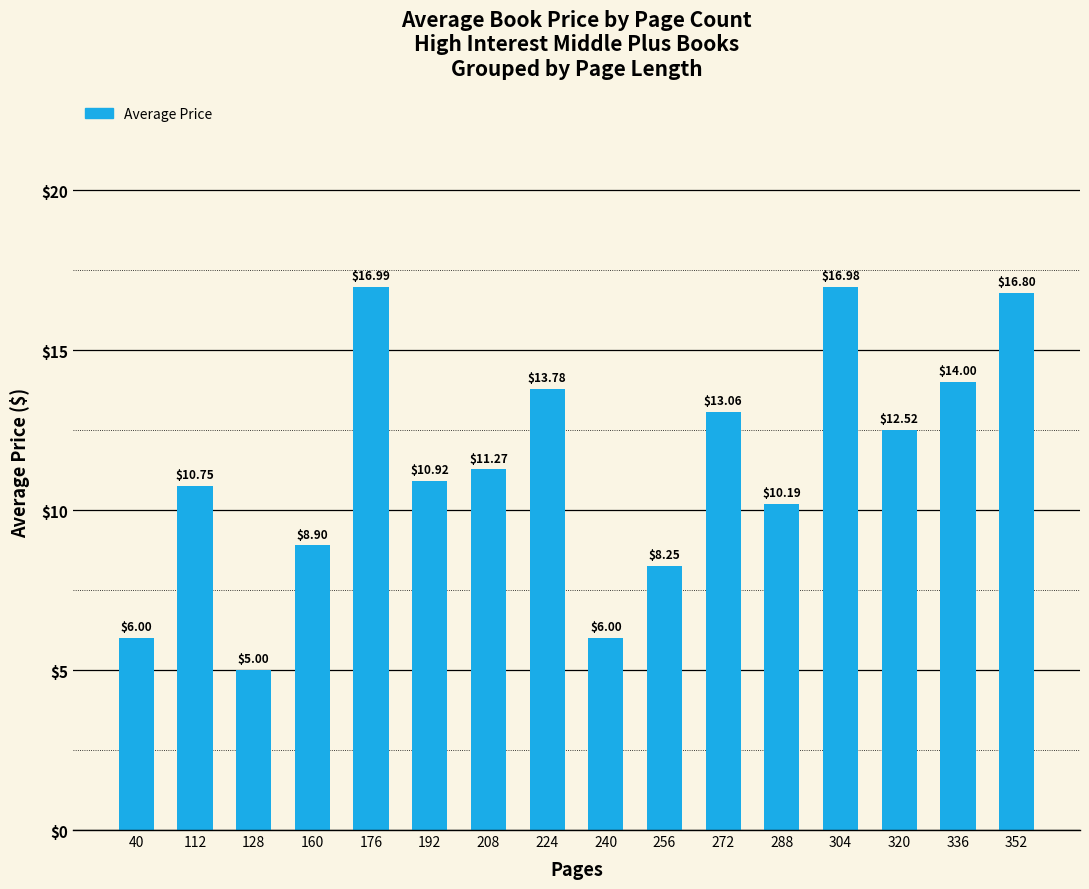

Count the number of categories in the chart.

16